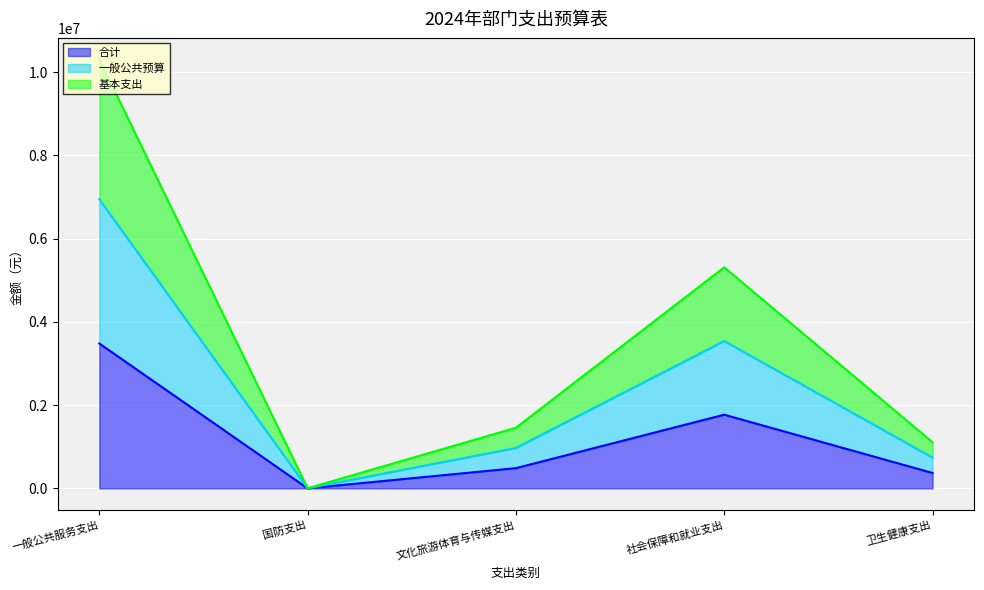

True or false: 合计 has more than 2 points higher than both neighbors.

False